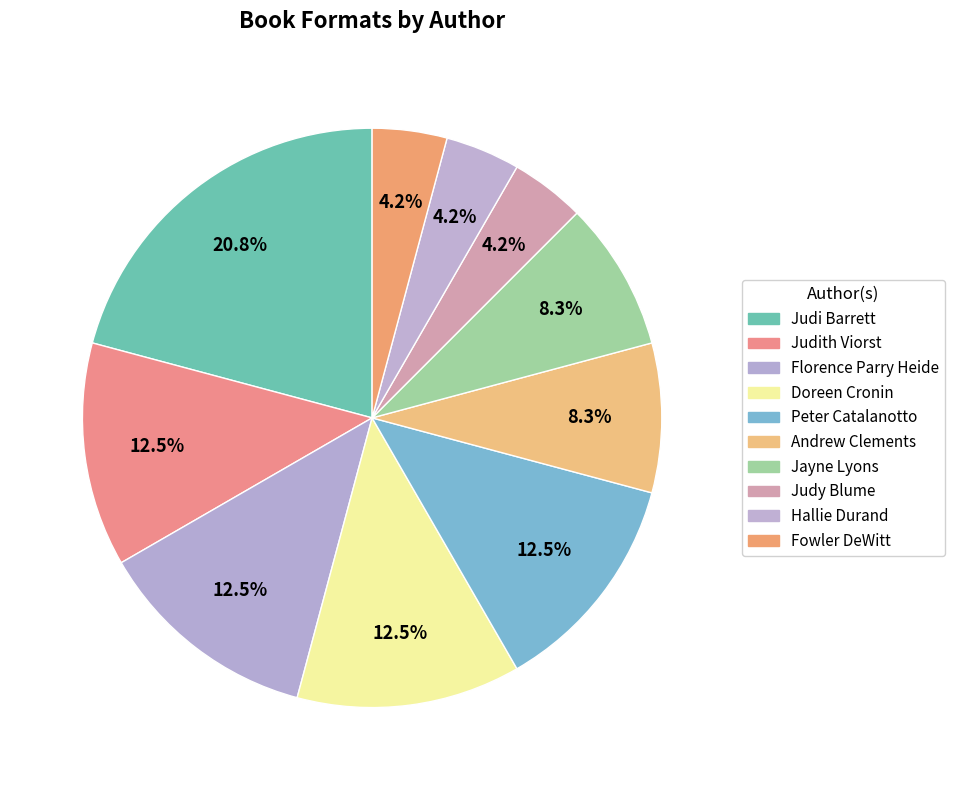

To the nearest percent, what portion does Doreen Cronin represent?

12%